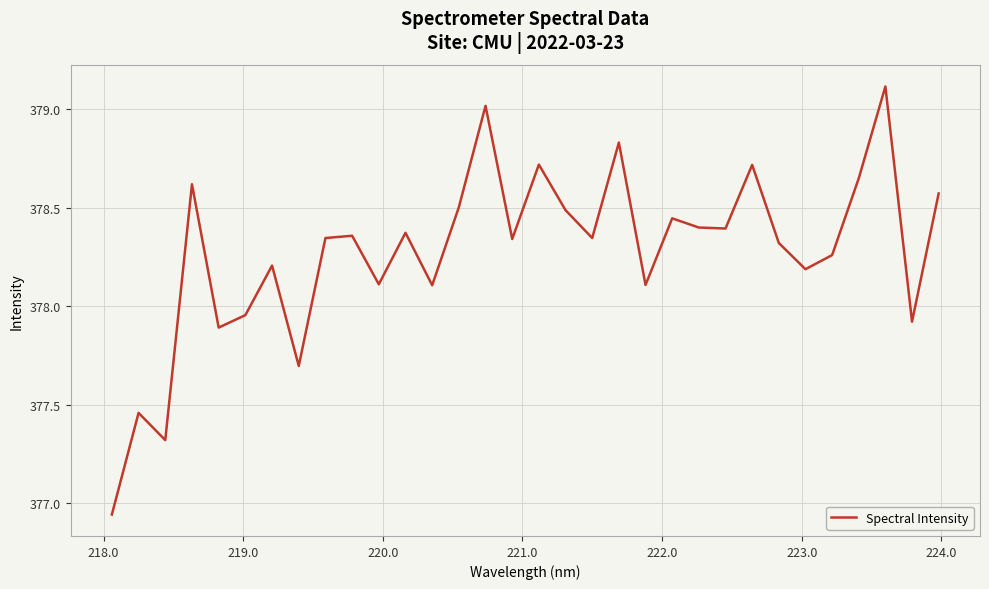

What is the maximum value shown in the chart?

379.1